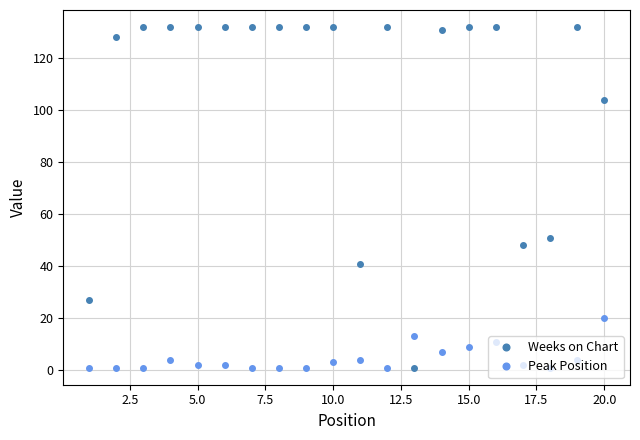

What is the average value of the Weeks on Chart series?

106